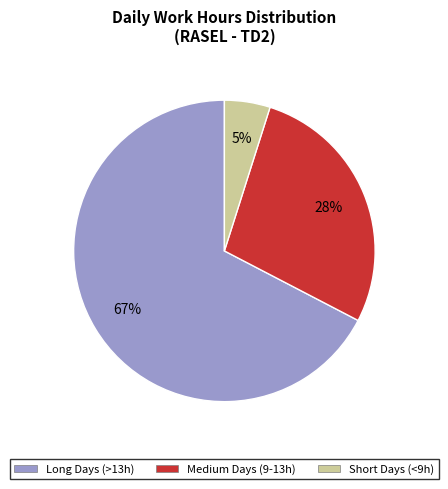

Does any single category account for the majority?

Yes